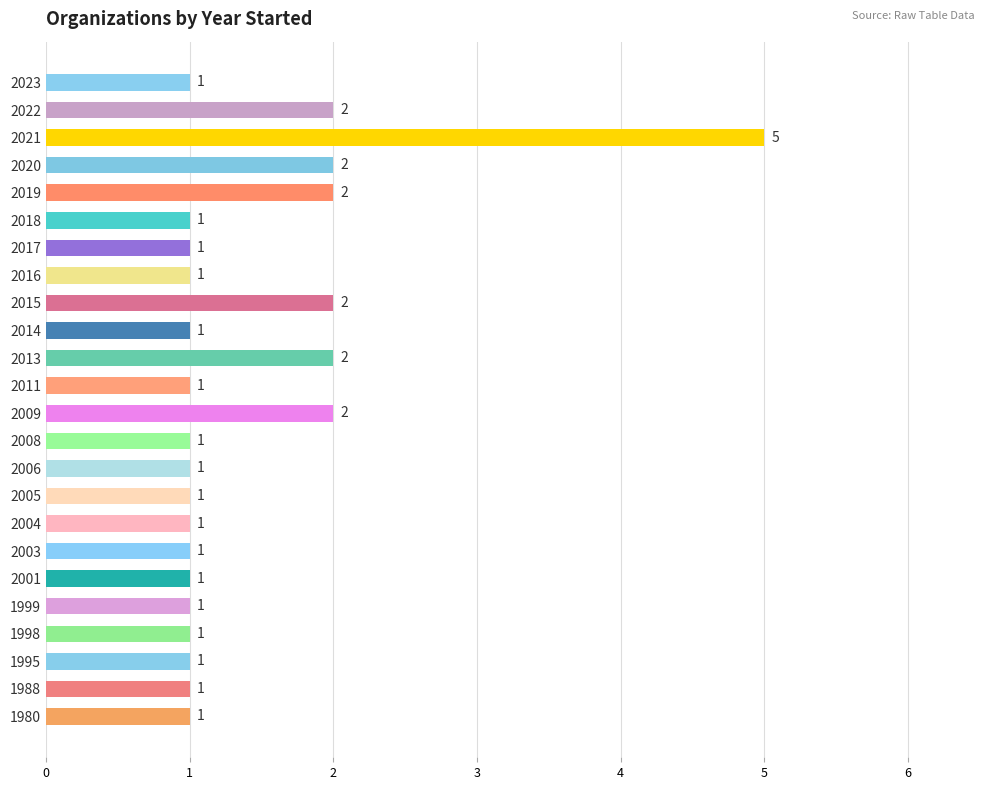

Reading bottom to top, extract all data points from this chart.

1980=1	1988=1	1995=1	1998=1	1999=1	2001=1	2003=1	2004=1	2005=1	2006=1	2008=1	2009=2	2011=1	2013=2	2014=1	2015=2	2016=1	2017=1	2018=1	2019=2	2020=2	2021=5	2022=2	2023=1